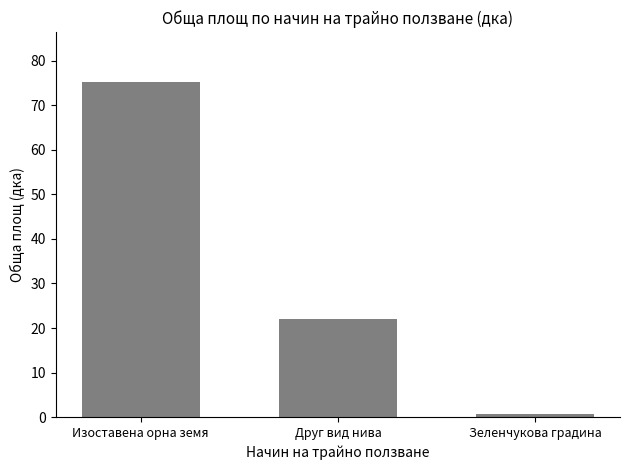

What is the change in value from Изоставена орна земя to Зеленчукова градина?

-74.5